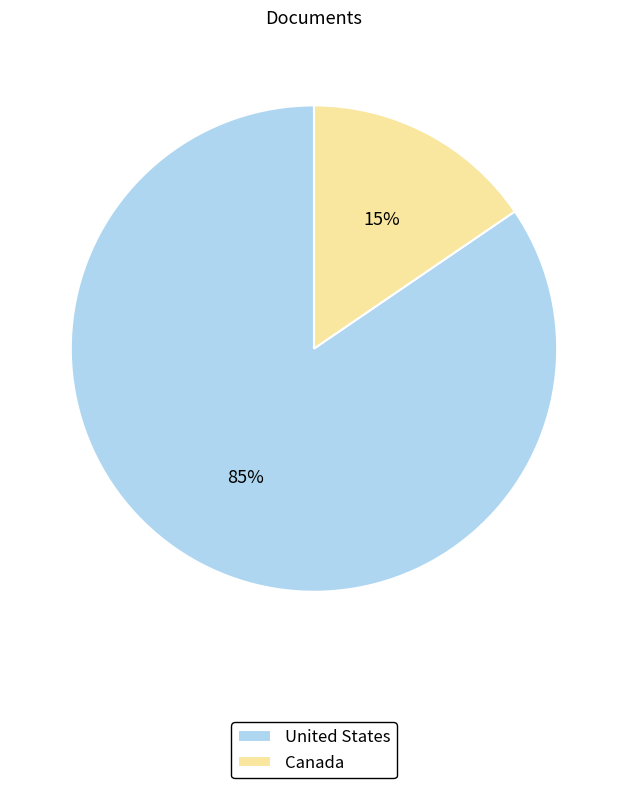

To the nearest percent, what portion does United States represent?

85%